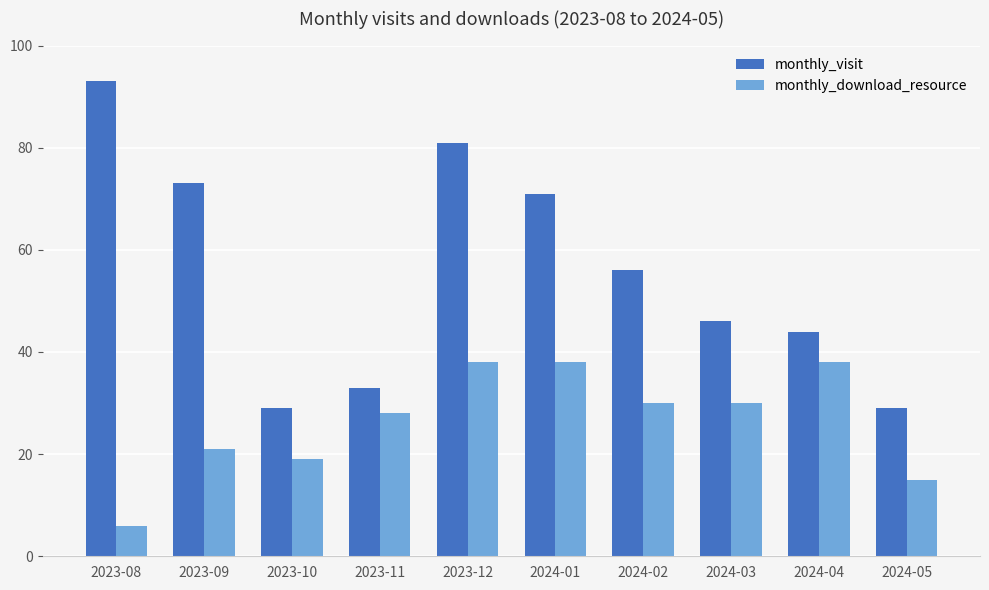

Which series has the widest spread of values?

monthly_visit